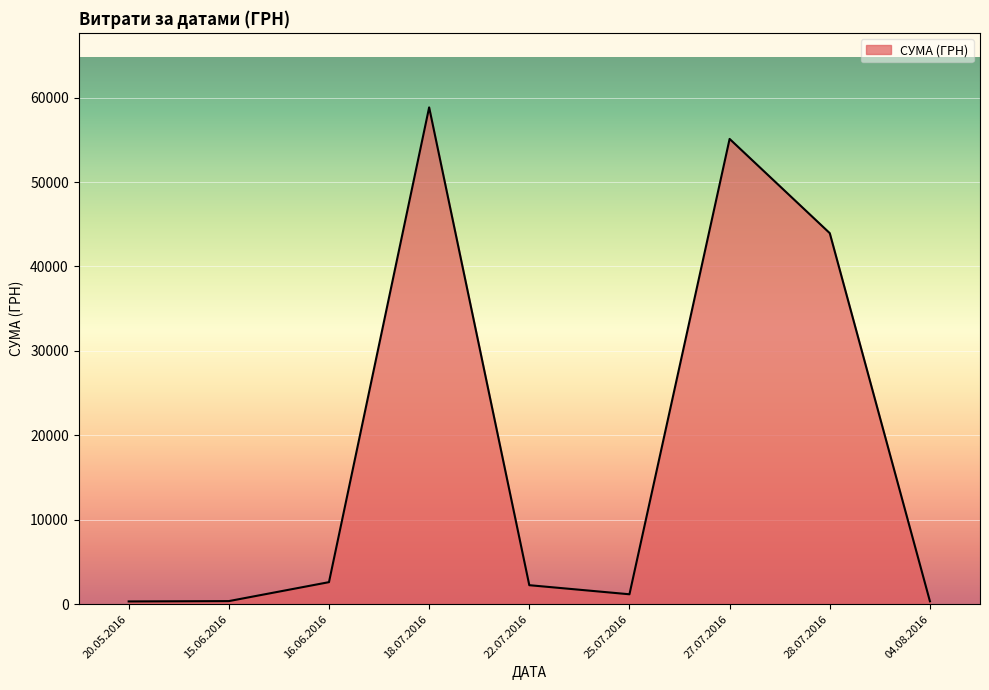

What is the difference between the second highest and minimum values?

54775.0